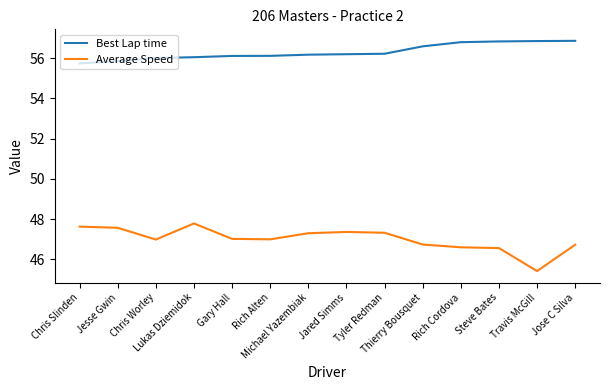

What is the spread (max minus min) of values at Chris Worley?

9.0